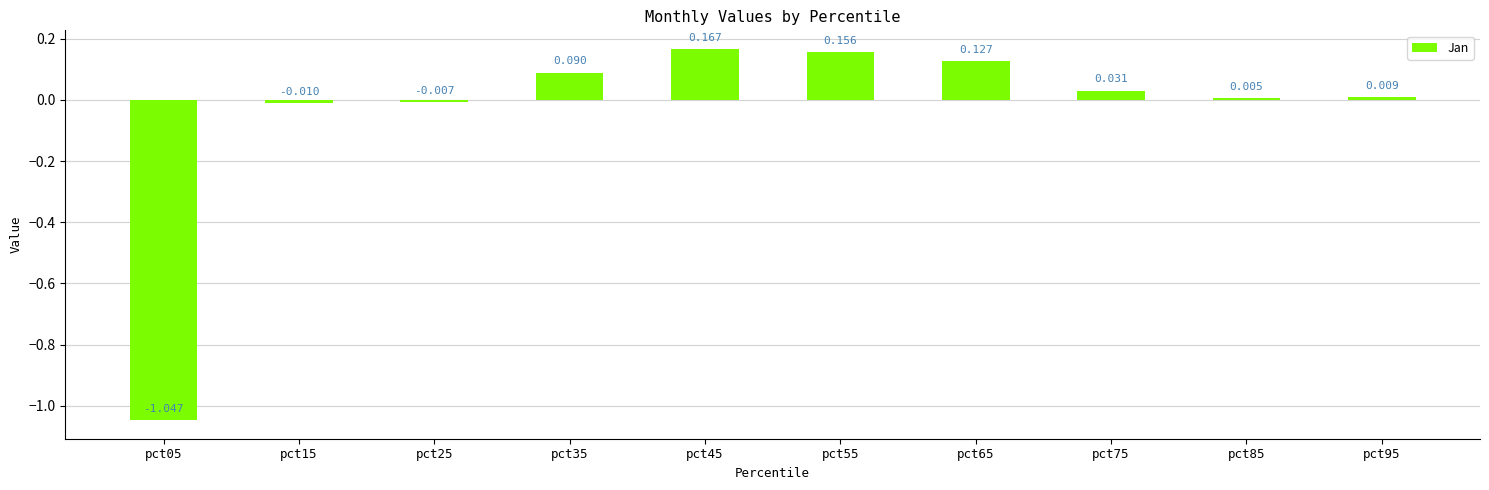

What is the difference between the maximum and minimum values?

1.2